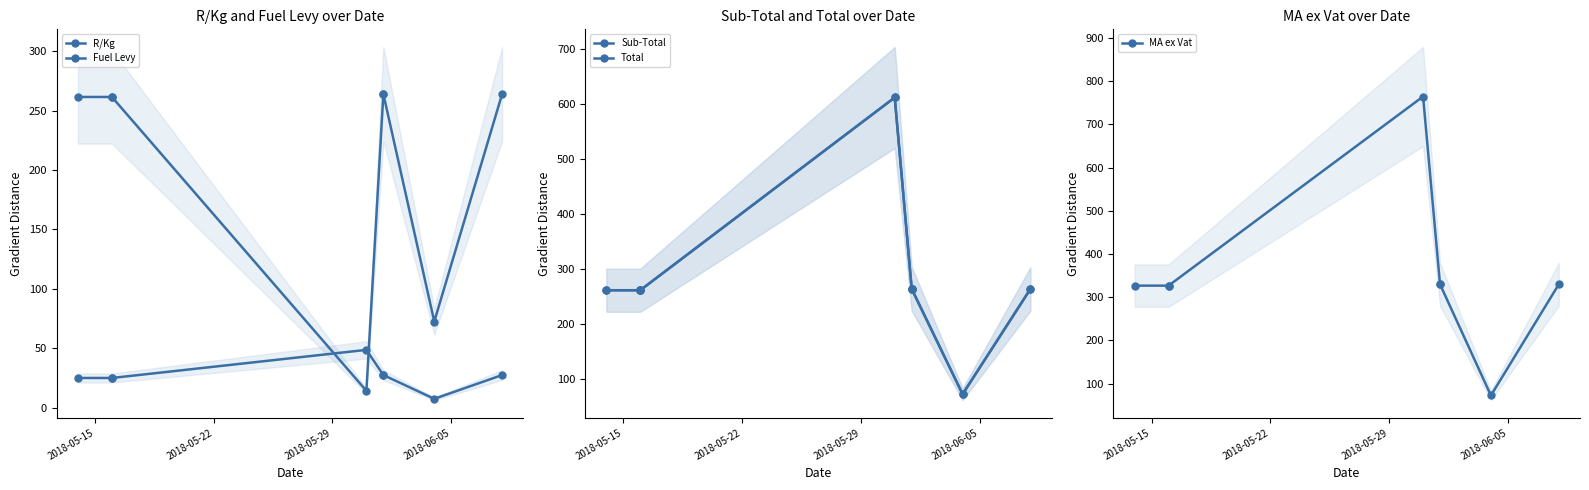

What is the difference between the maximum and minimum values in the Sub-Total series?

539.2